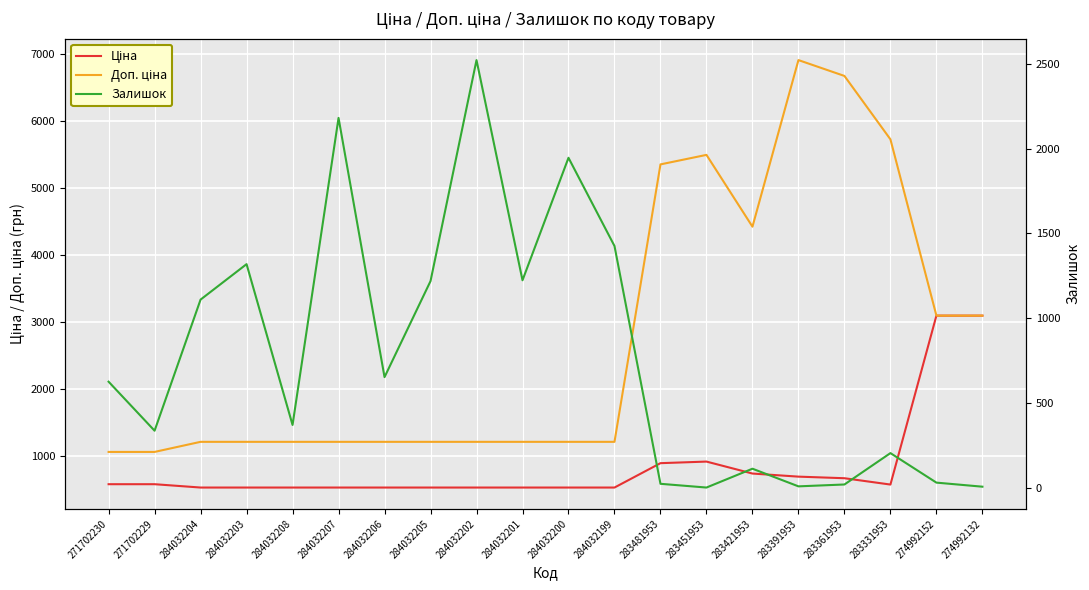

What is the difference between the highest and lowest values at 283391953?

6901.3